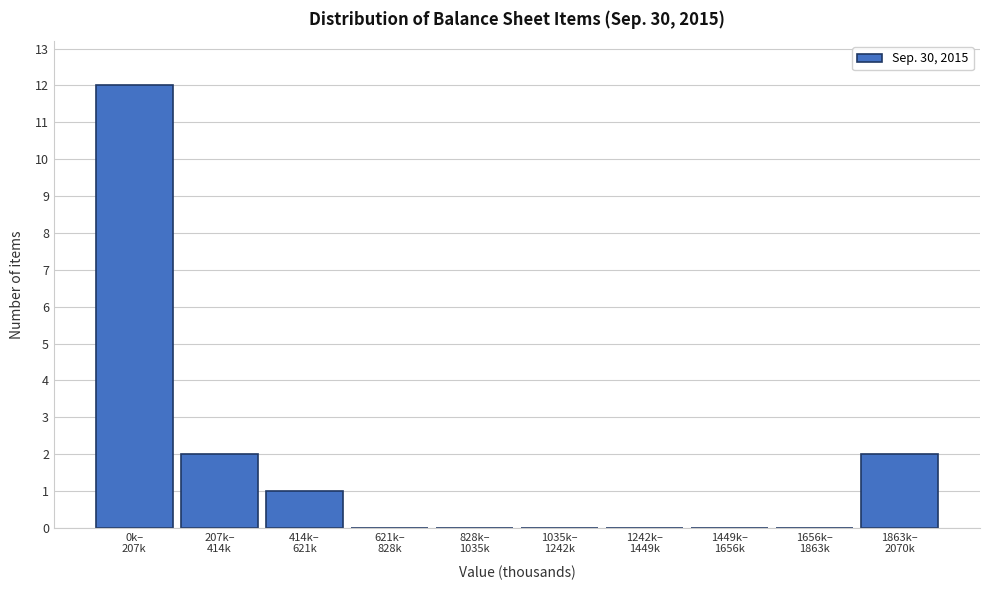

What is the greatest value displayed?

12